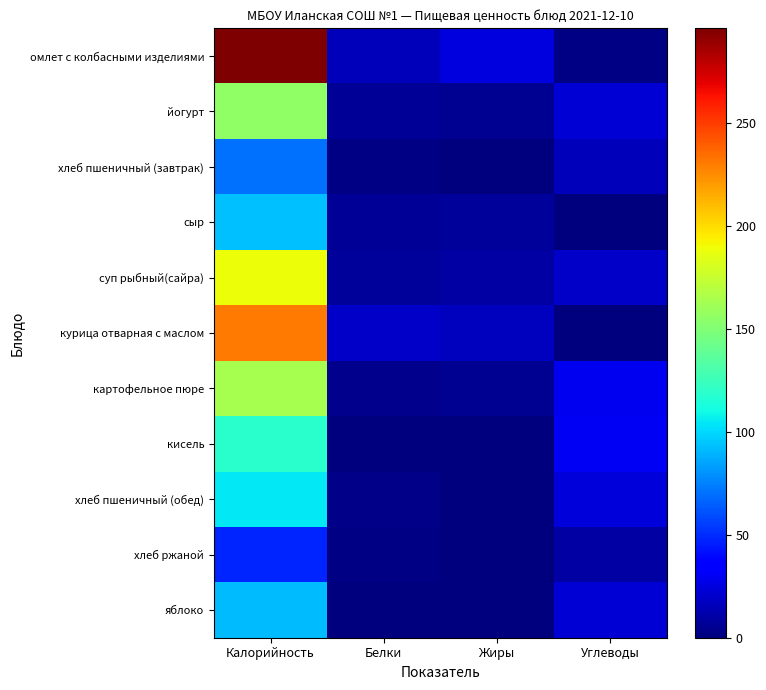

At which category does the chart reach its minimum across all series?

Углеводы